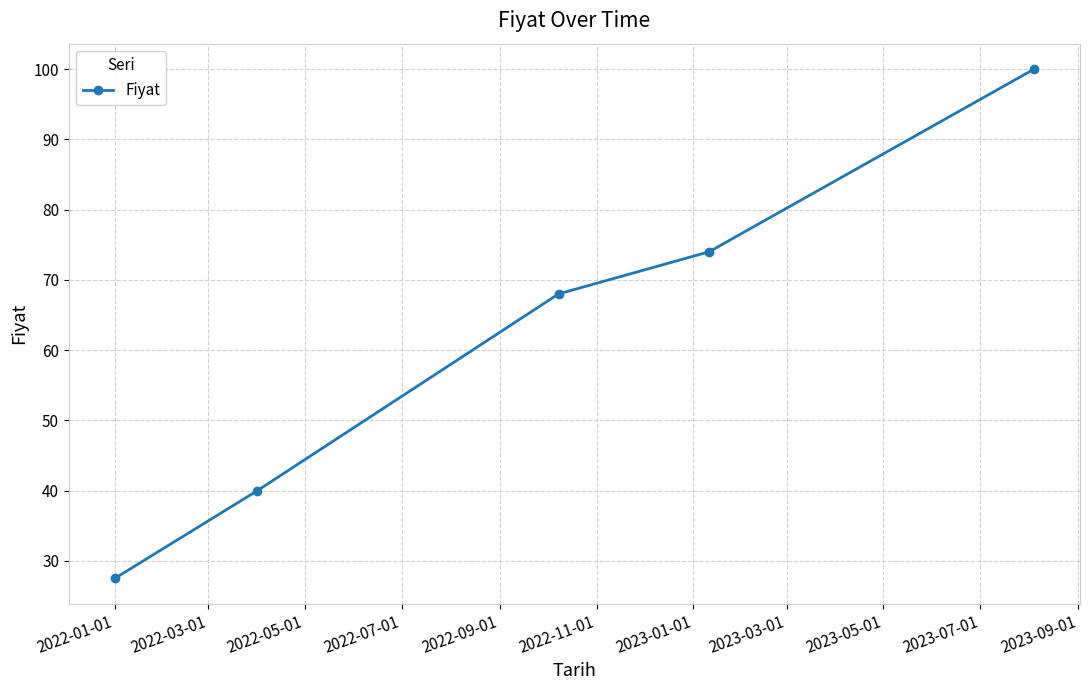

What is the sum of all values?

309.5